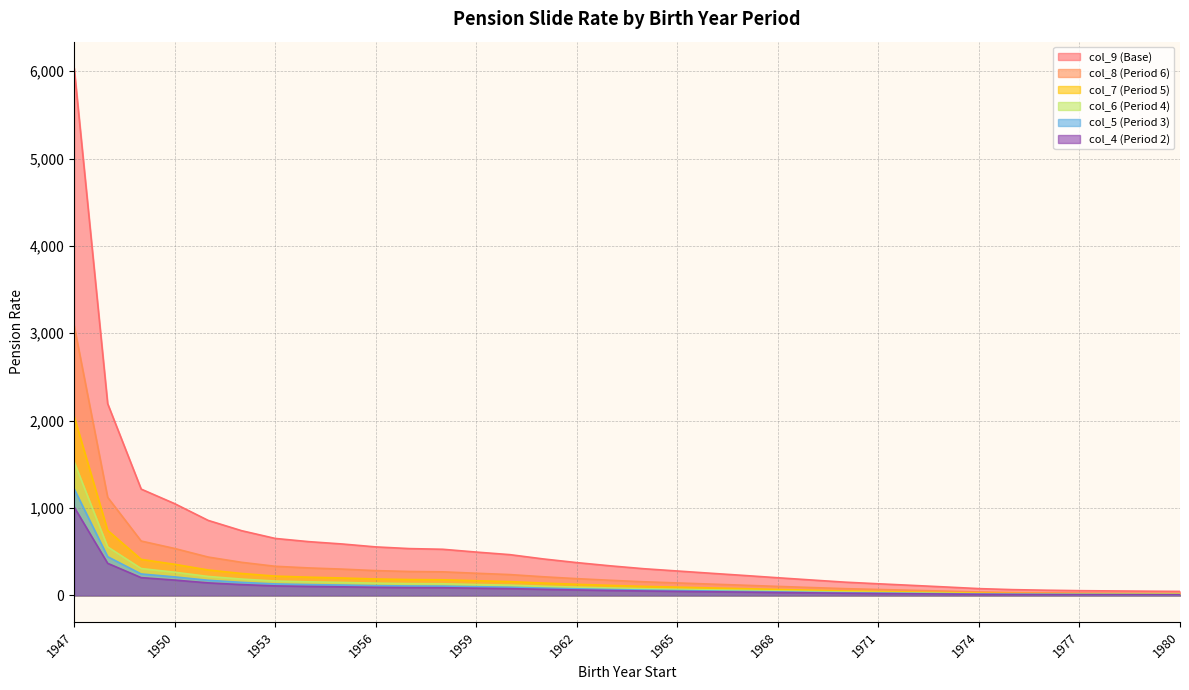

What are all the series names shown in the legend?

col_9 (Base), col_8 (Period 6), col_7 (Period 5), col_6 (Period 4), col_5 (Period 3), col_4 (Period 2)